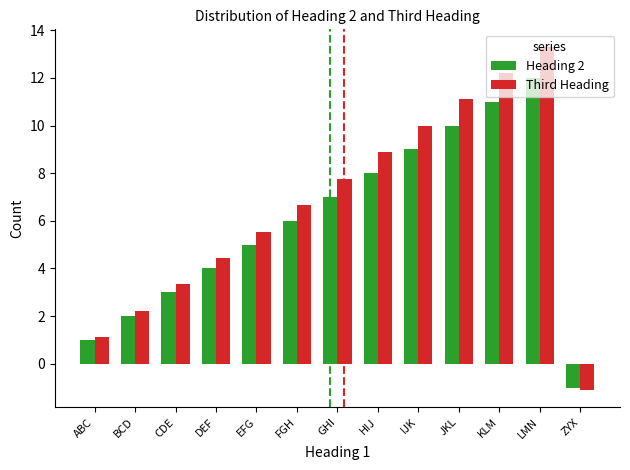

True or false: Heading 2 has a value of 1.7 at ABC.

False